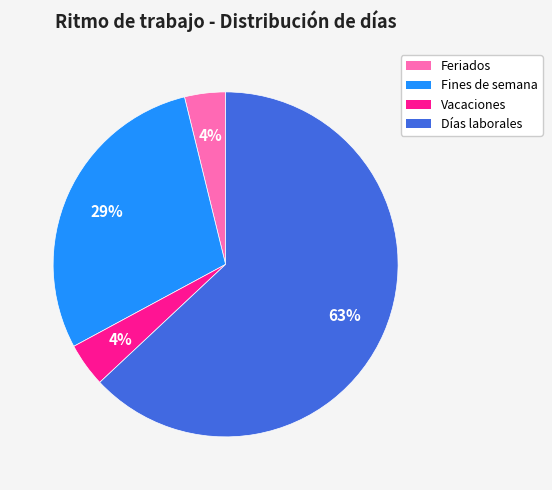

What percentage is the Días laborales slice, to the nearest percent?

63%